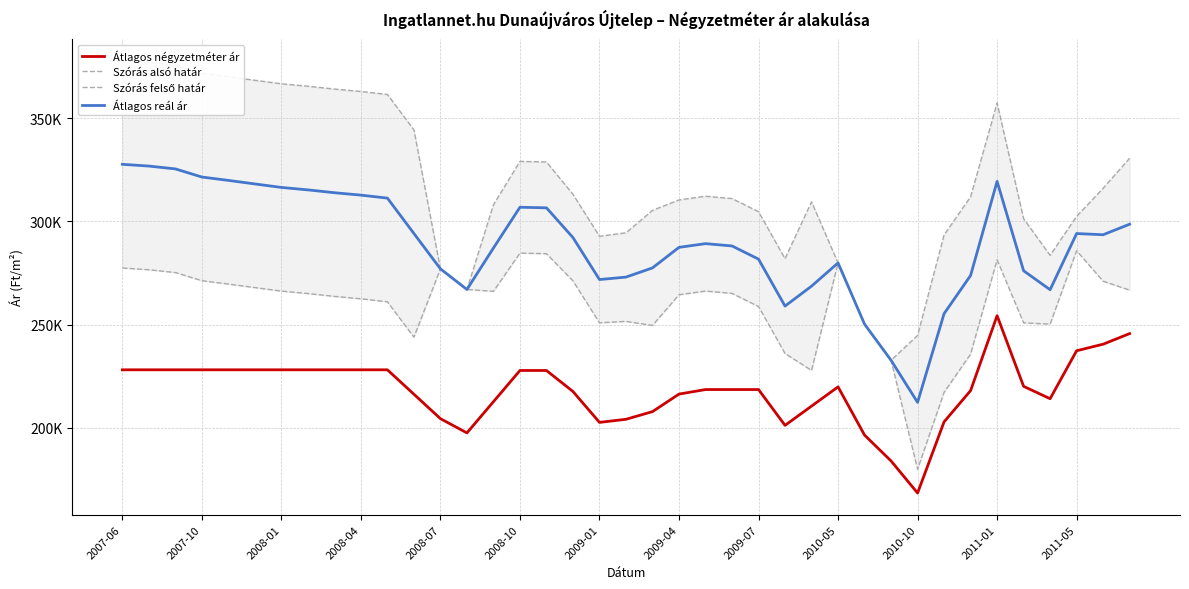

In Átlagos reál ár, how many points are lower than both neighbors (excluding endpoints)?

6